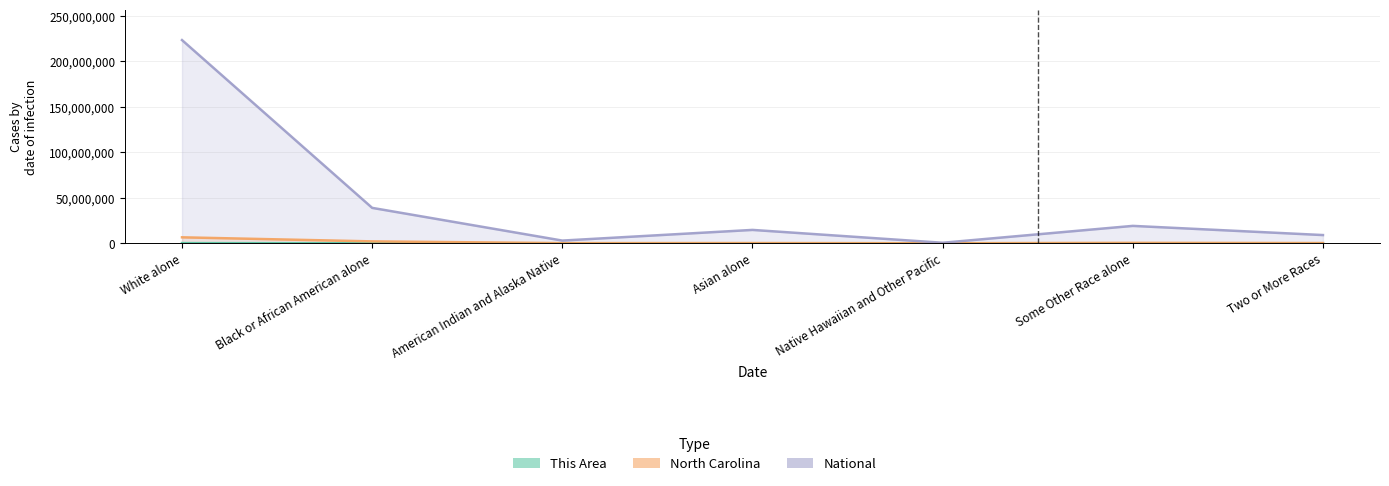

The North Carolina series shows 222824 at Some Other Race alone. True or false?

False